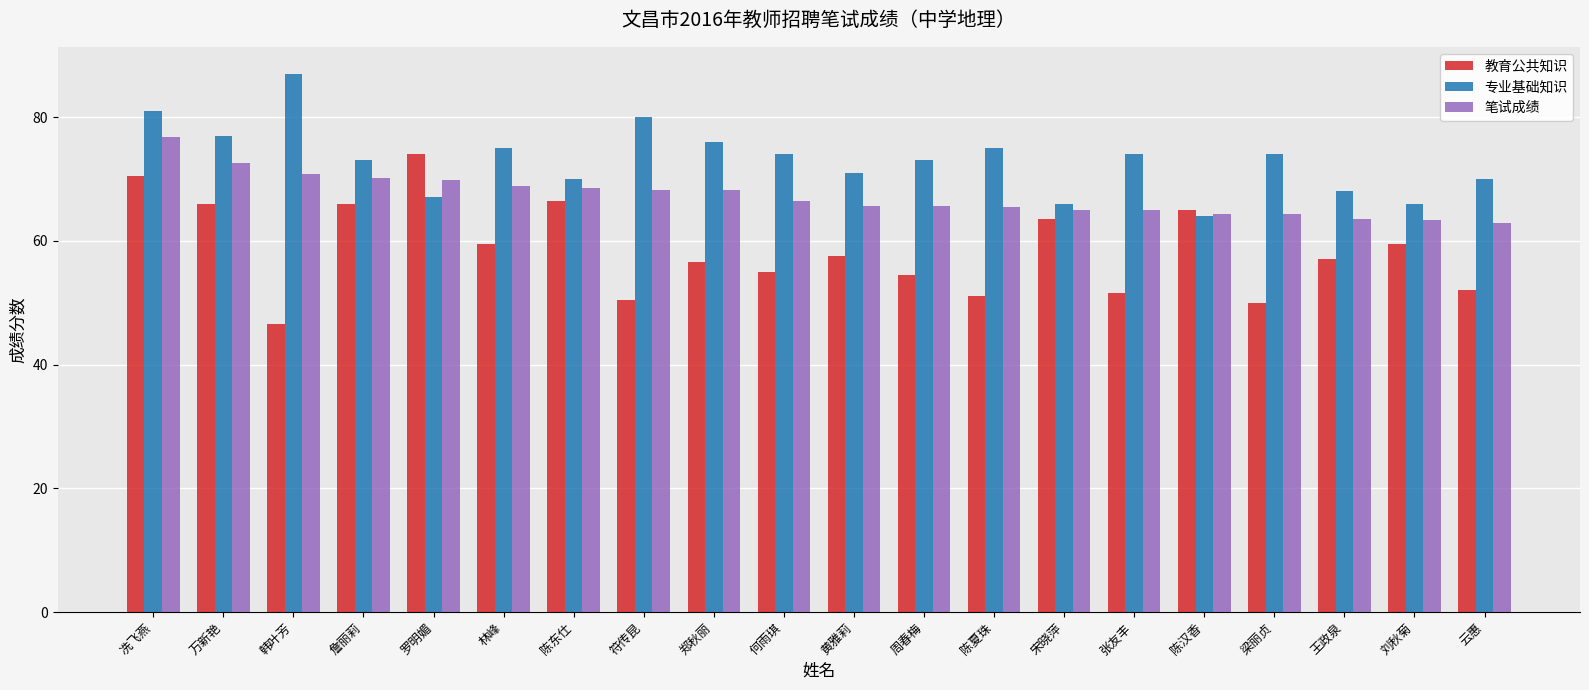

How many bars are there in each group?

3